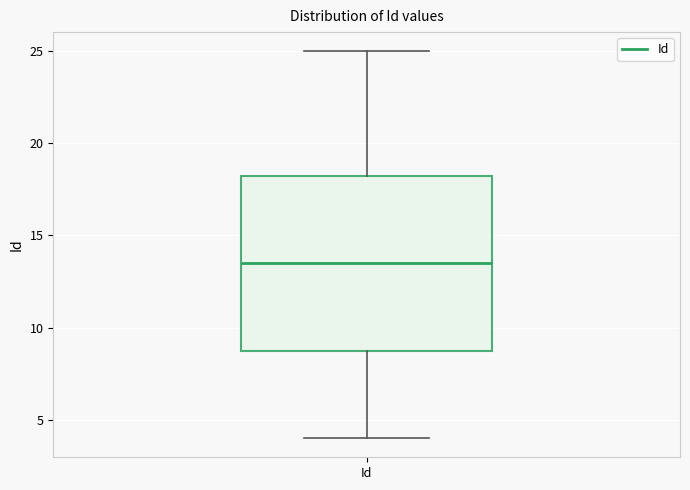

Where is the upper edge of the box for Id on the y-axis? The values are not printed on the chart, so give them approximately, as read against the axis.

18.5